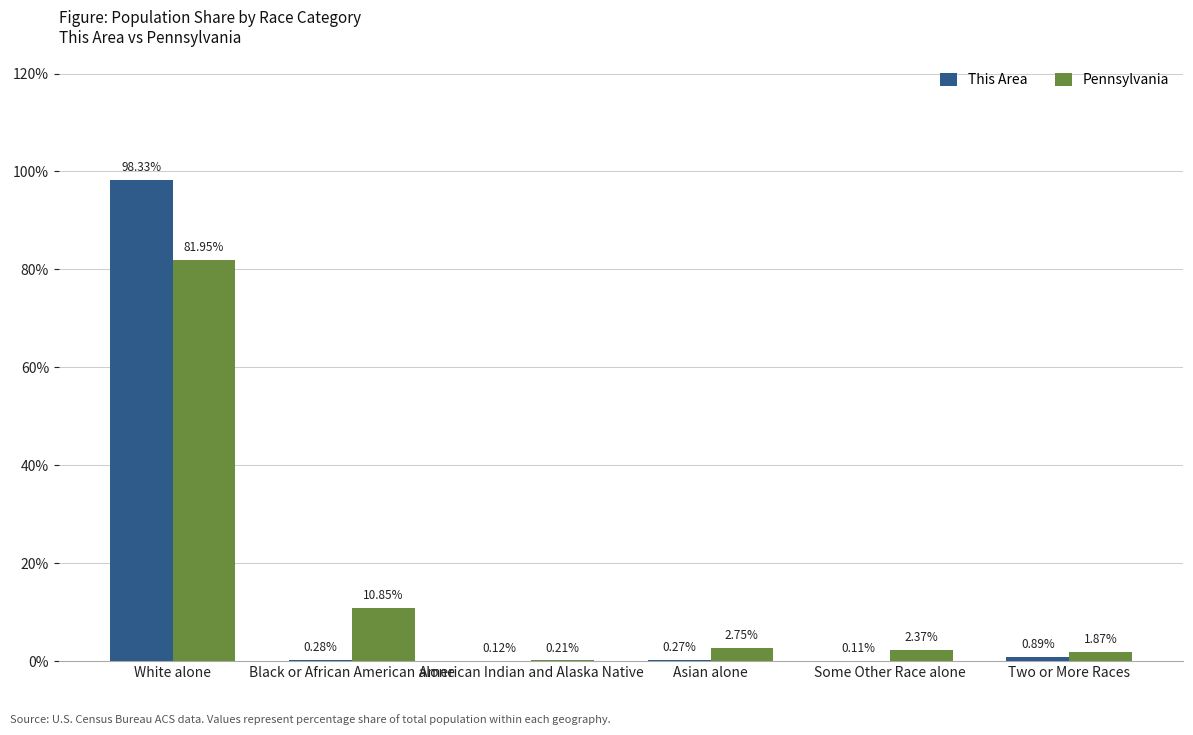

Where does the Pennsylvania series first go above 2?

White alone